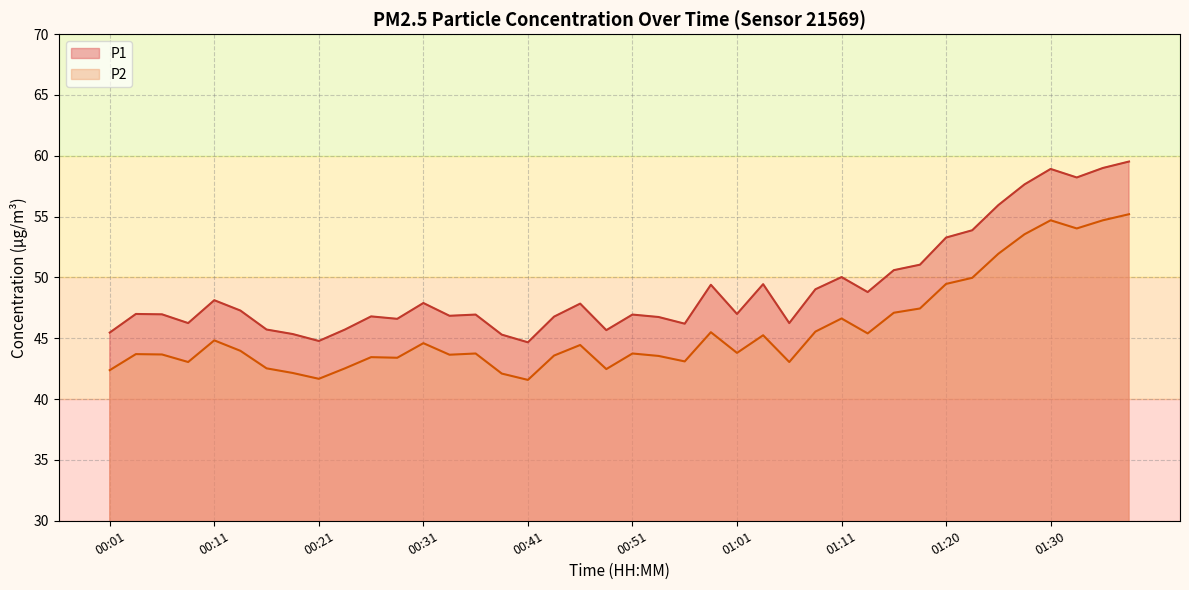

List the series in order of their peak value, highest first.

P1, P2